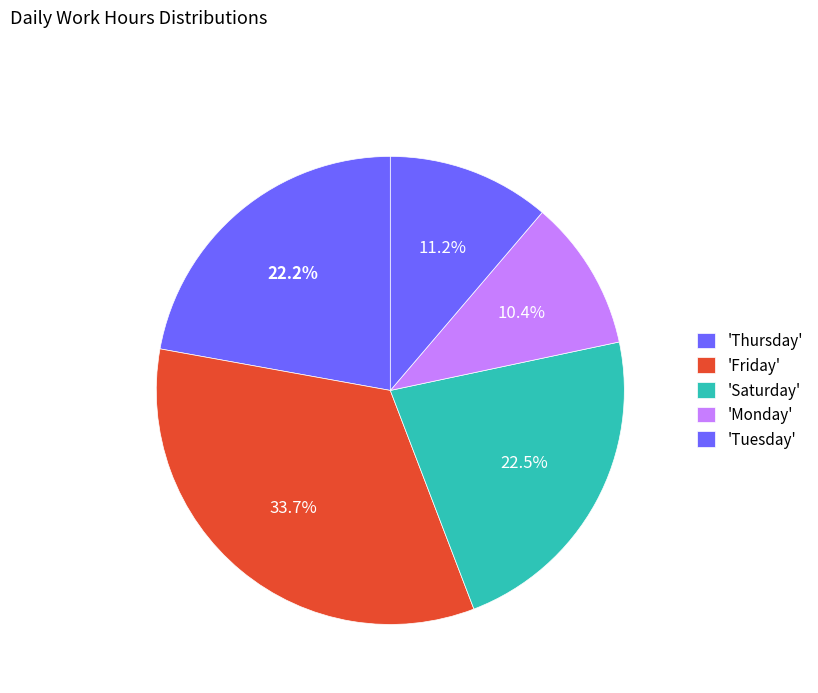

Count the number of slices in the pie.

5